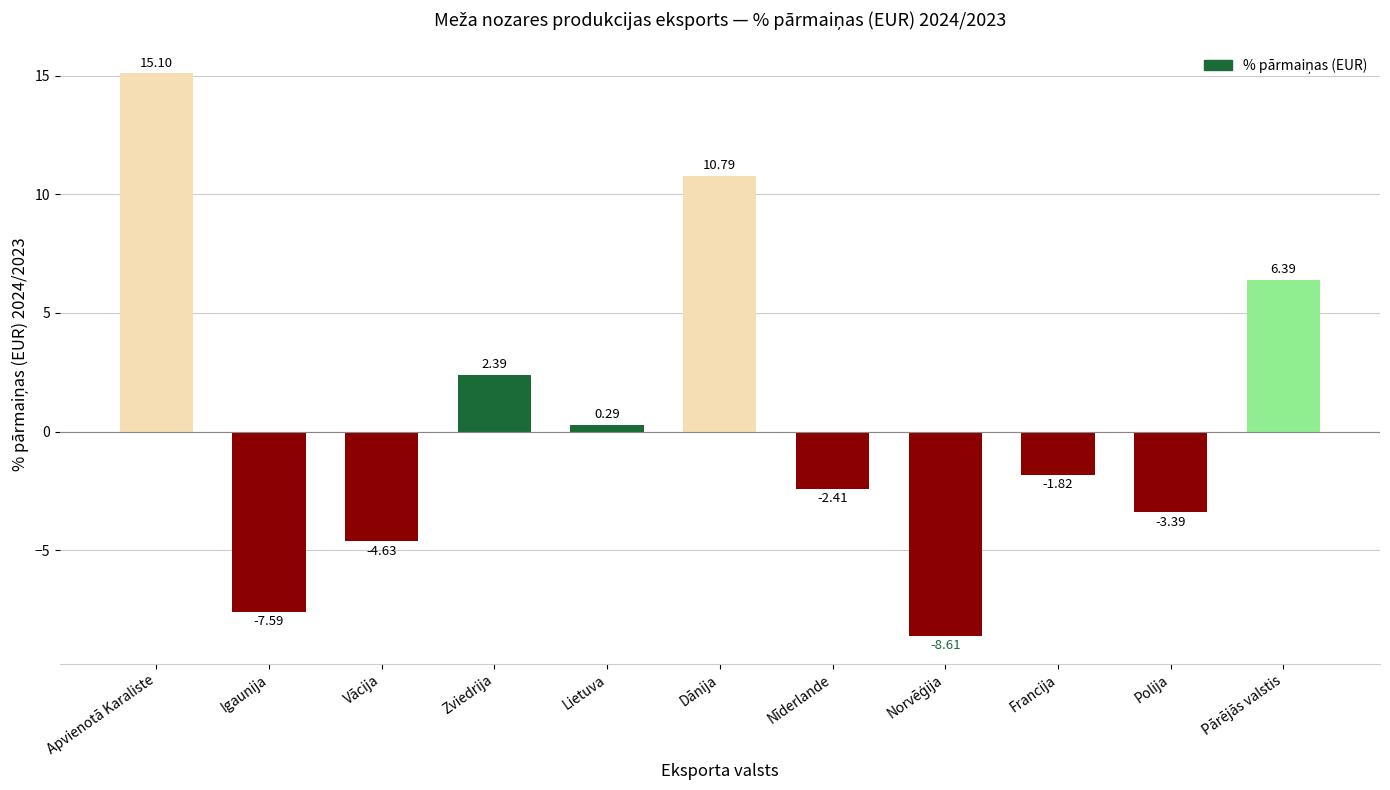

Between Vācija and Zviedrija, which is larger?

Zviedrija